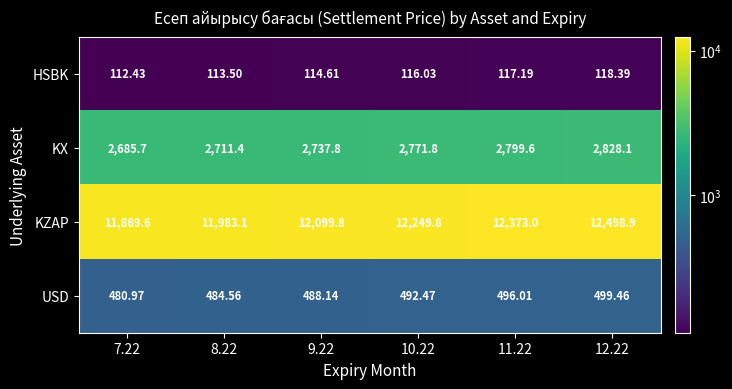

Which series changed the most between 10.22 and 12.22?

KZAP